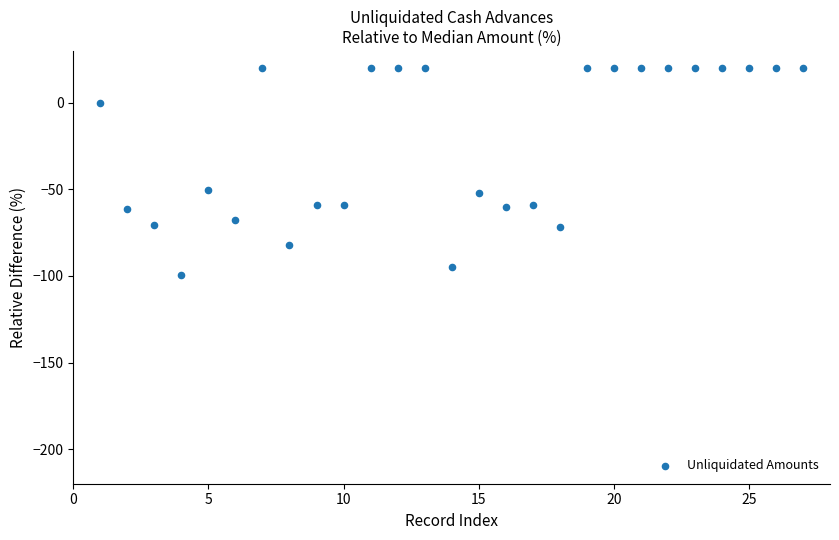

What is the range of Y values (max minus min)?

119.3